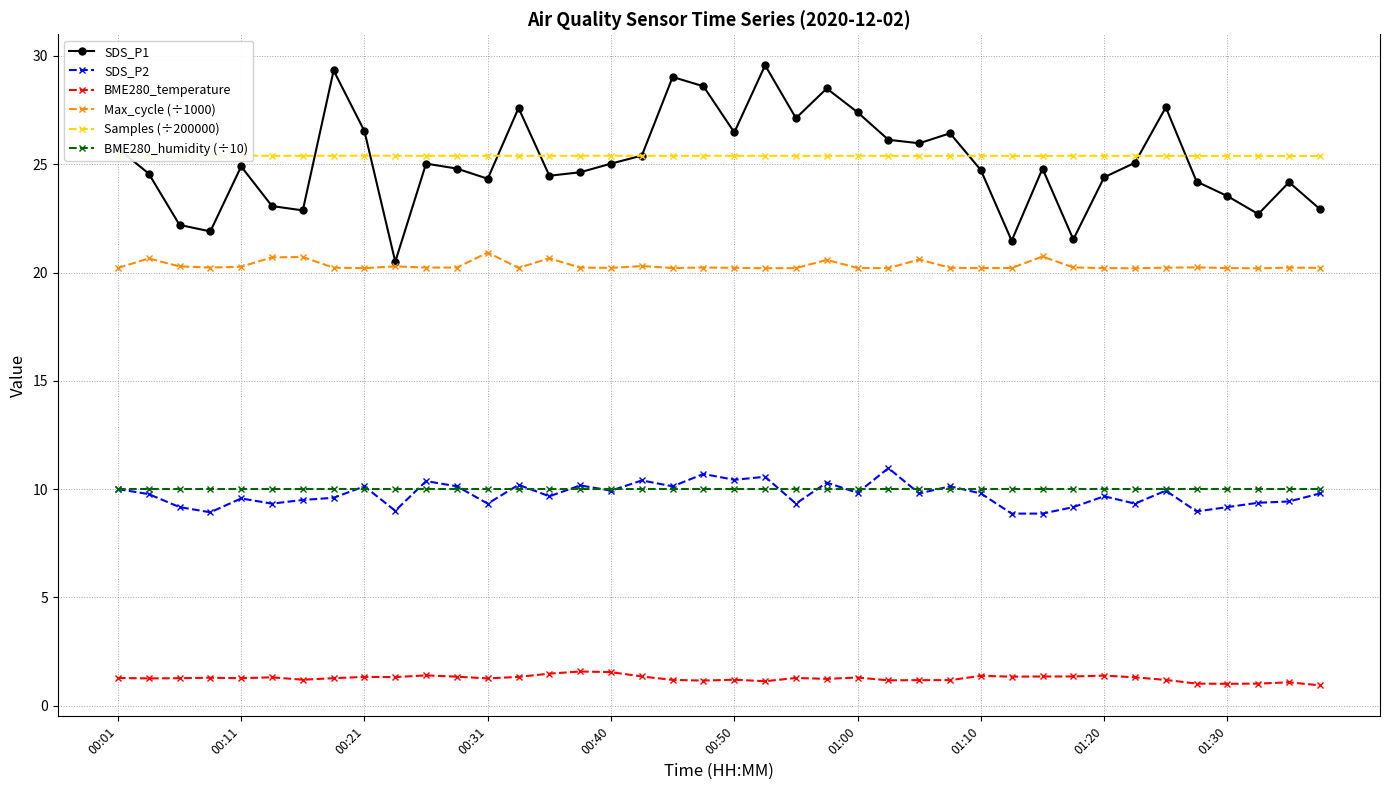

At how many categories does at least one series exceed 21?

40